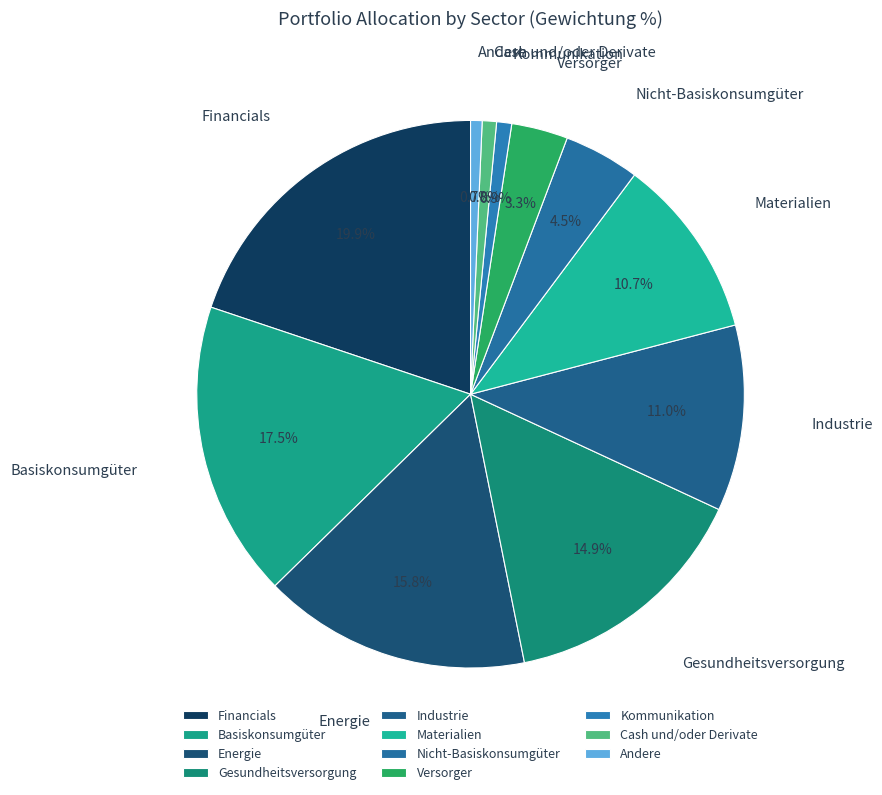

Count the number of slices in the pie.

11